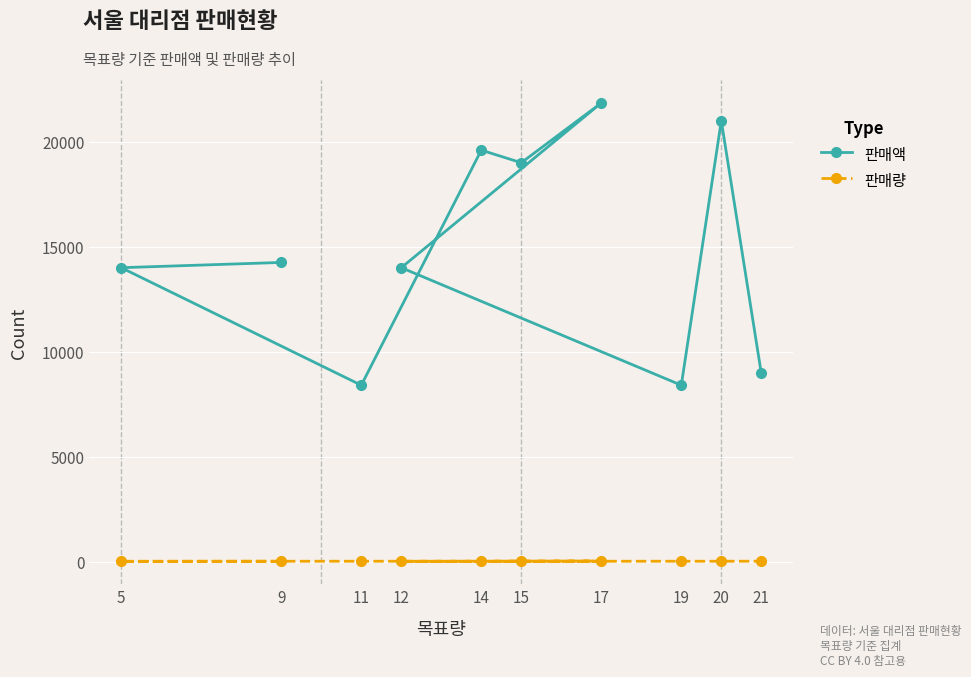

At which category is the sum across all series the highest?

17